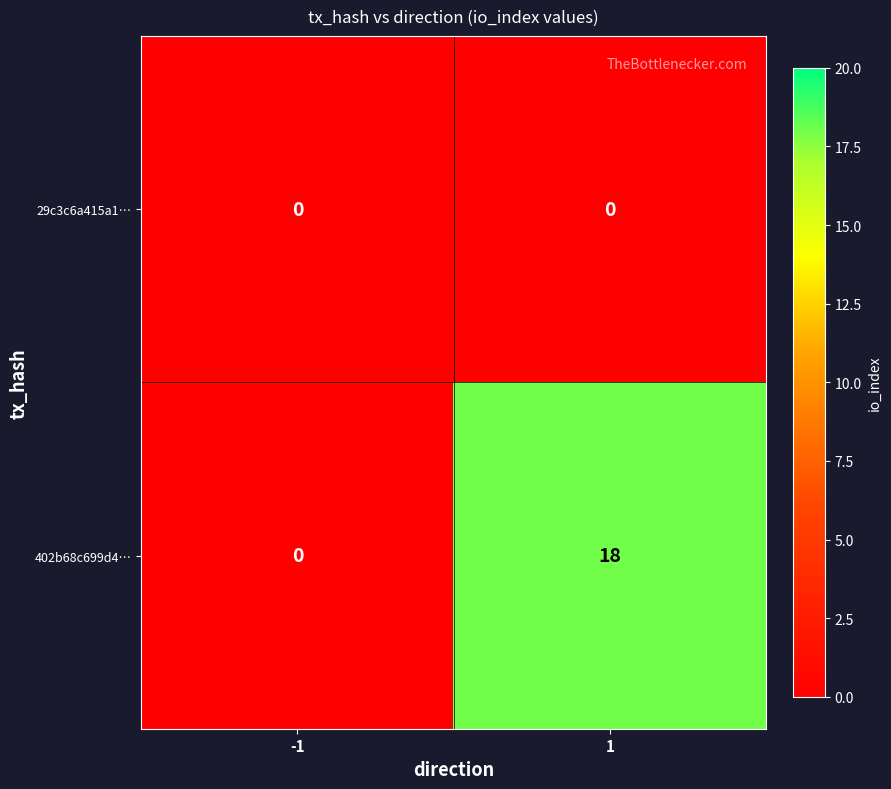

Reading left to right, extract all data points from this chart.

29c3c6a415a1…: -1=0	1=0
402b68c699d4…: -1=0	1=18